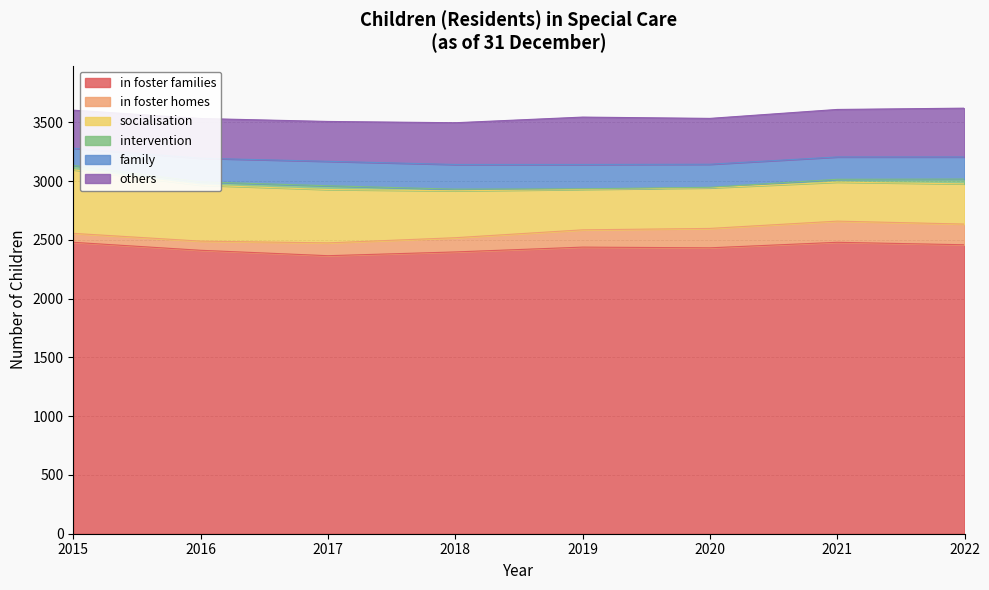

Which category has the lowest value across all series?

2019